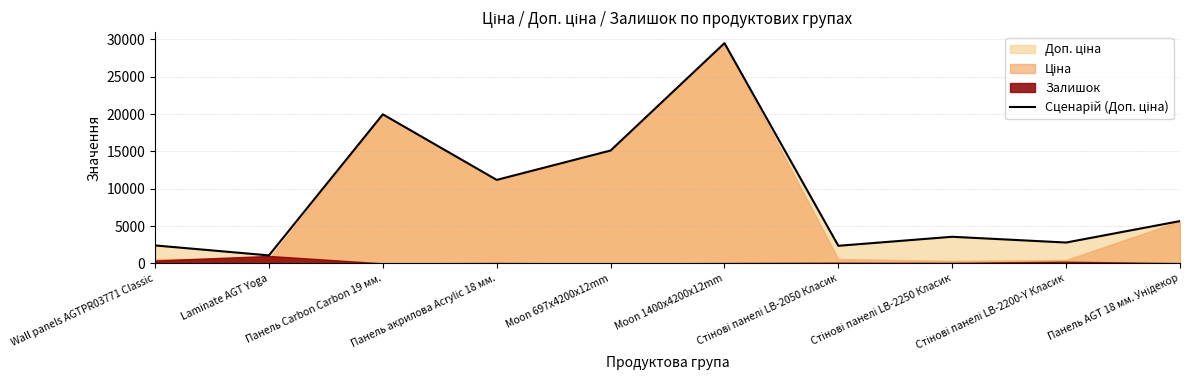

At which label does the data first exceed 5673?

Панель Carbon Carbon 19 мм.